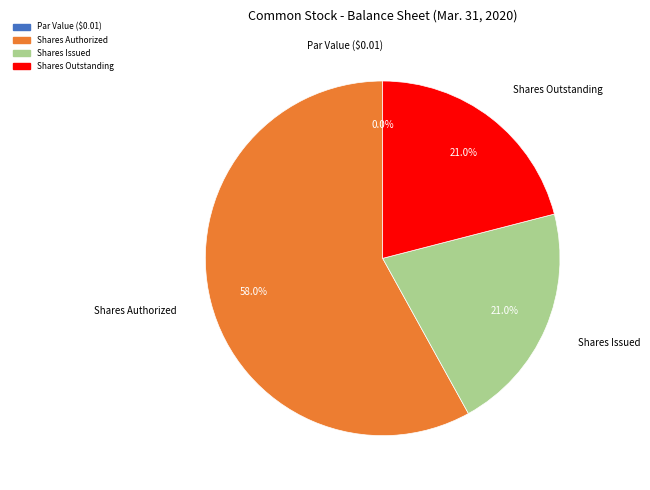

Which slice is the largest?

Shares Authorized